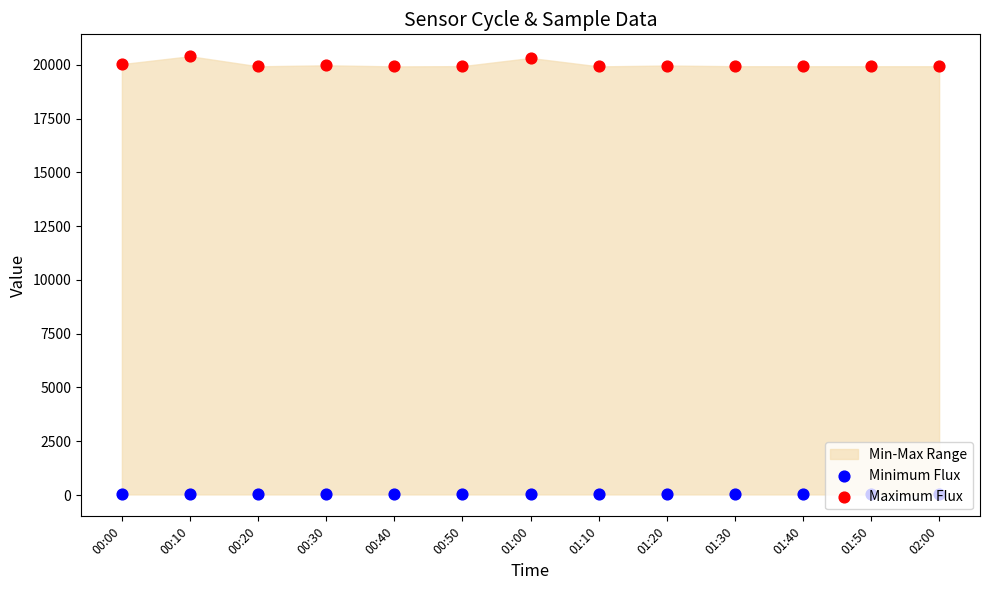

Is the value of Maximum Flux at 02:00 greater than the value of Minimum Flux at 00:10?

Yes